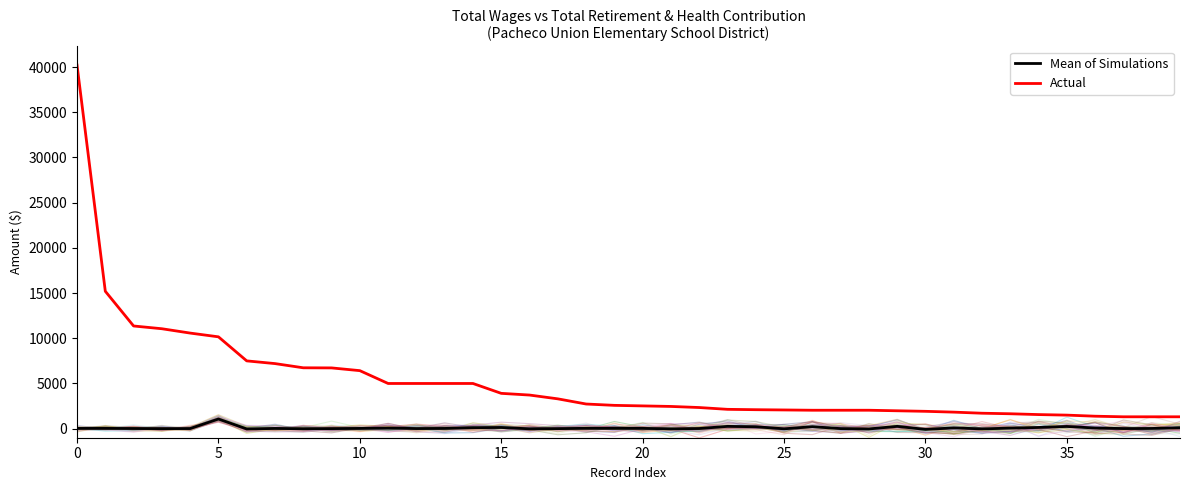

True or false: Actual and Mean of Simulations intersect in this chart.

False